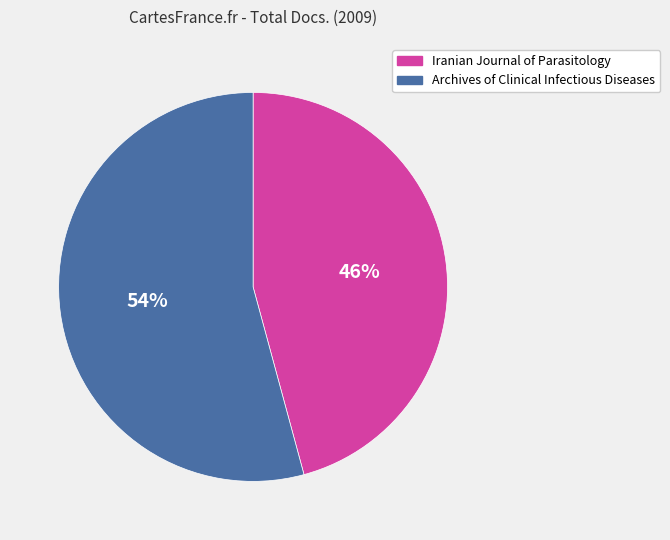

What percentage is the Iranian Journal of Parasitology slice, to the nearest percent?

46%